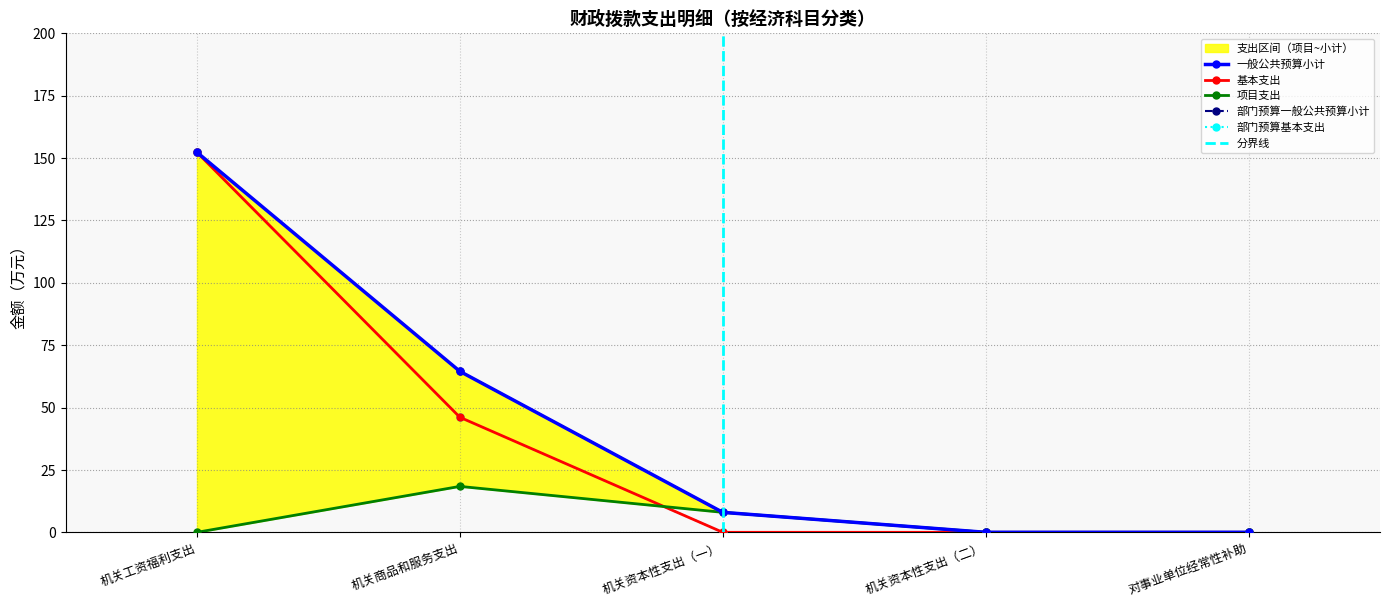

What is the difference between the maximum and second lowest values in the 项目支出 series?

18.4